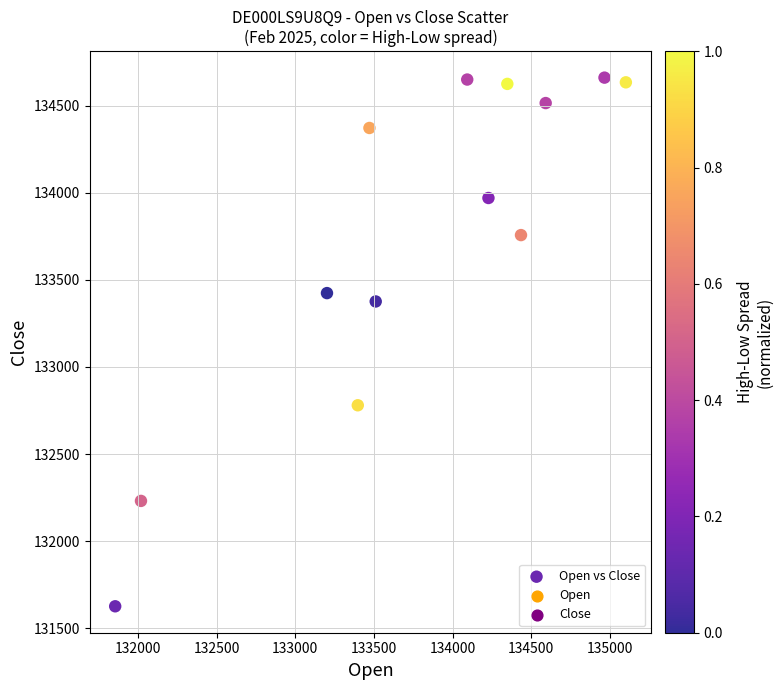

What is the range of Y values (max minus min)?

3035